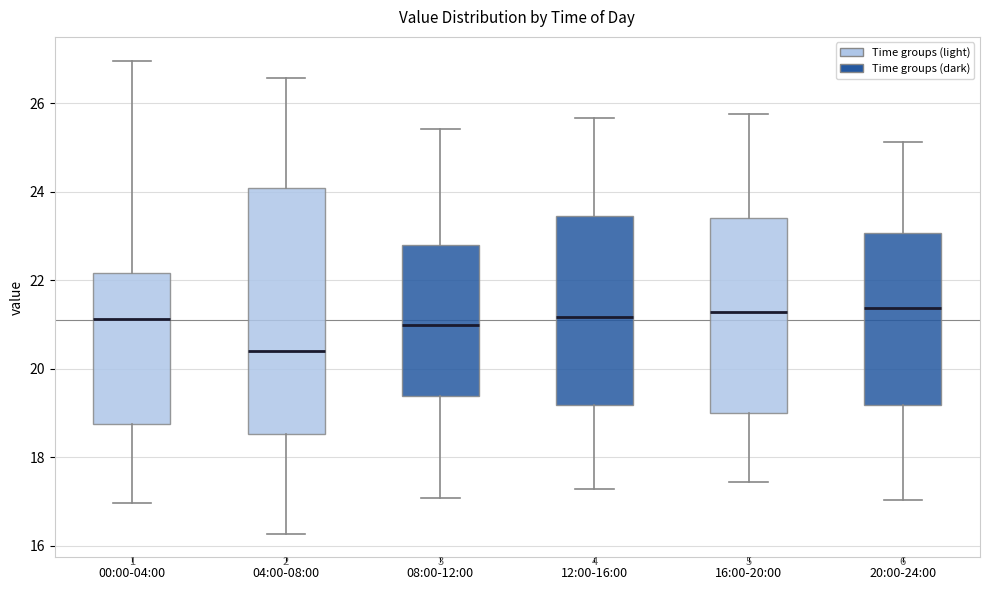

Where is the lower edge of the box for 20:00-24:00 on the y-axis? The values are not printed on the chart, so give them approximately, as read against the axis.

19.2